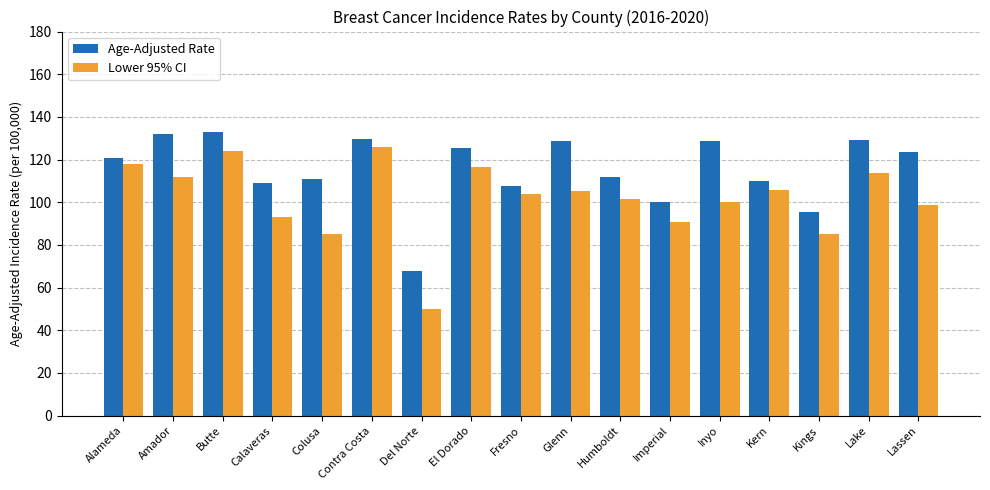

The Lower 95% CI series shows 105.6 at Kern. True or false?

True